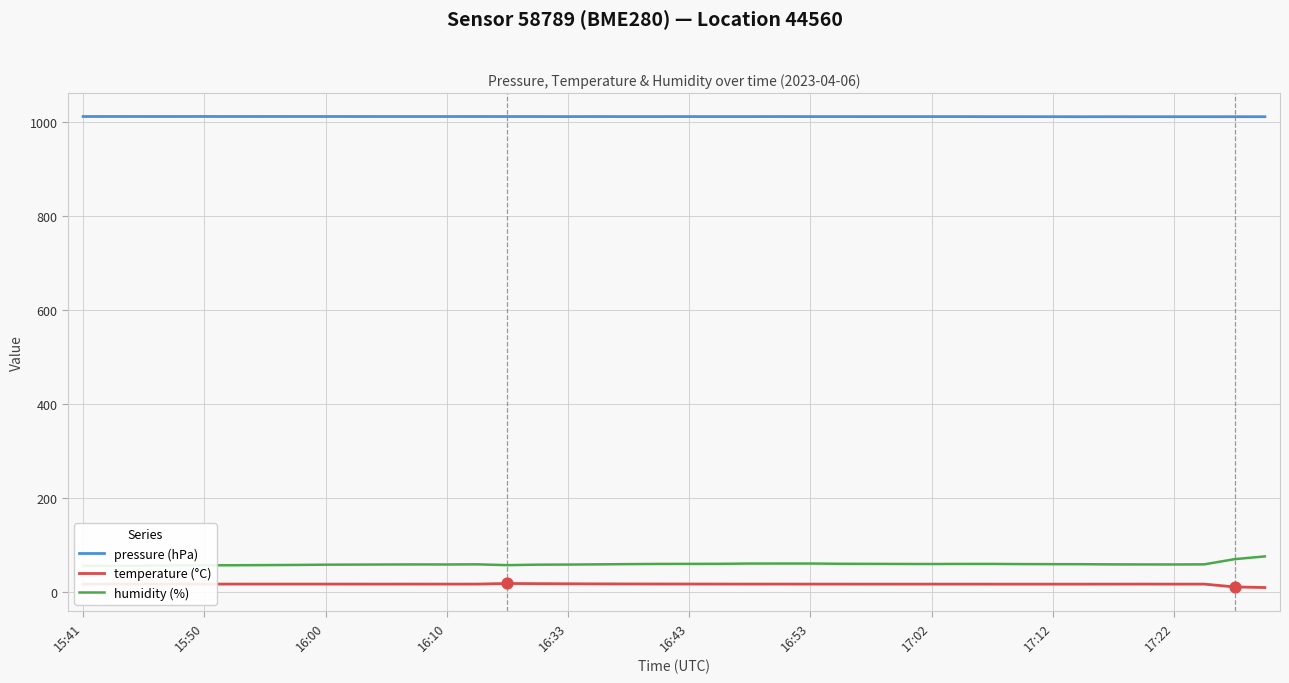

Which series contains the lowest Y value?

temperature (°C)